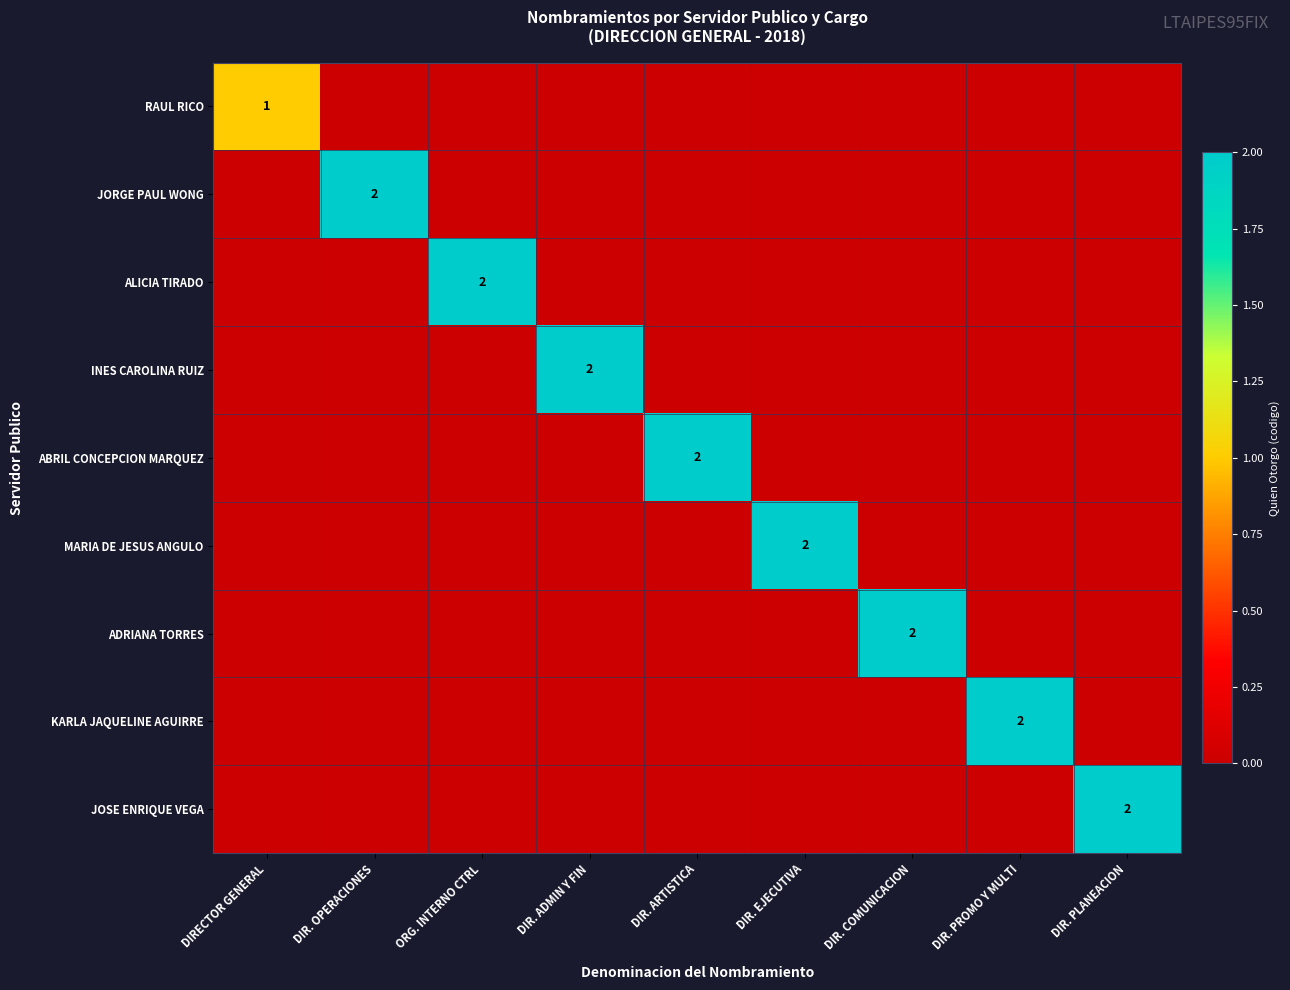

Is it true that KARLA JAQUELINE AGUIRRE equals 3 at DIR. PROMO Y MULTI?

False